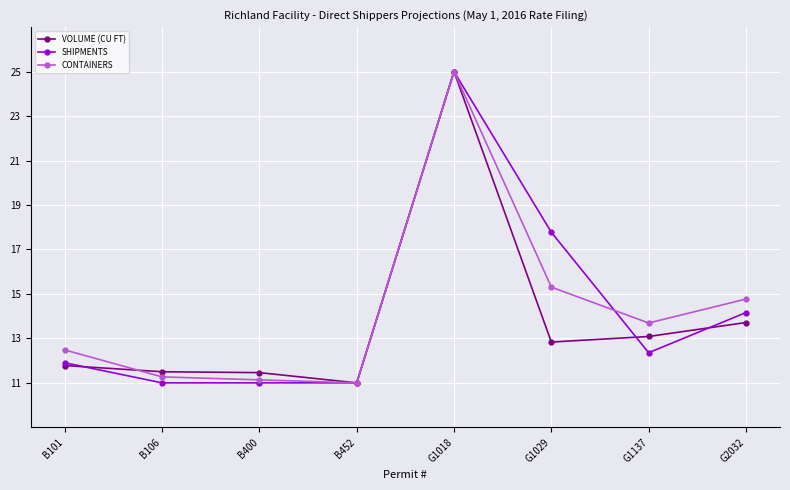

At which label does CONTAINERS reach its peak?

G1018